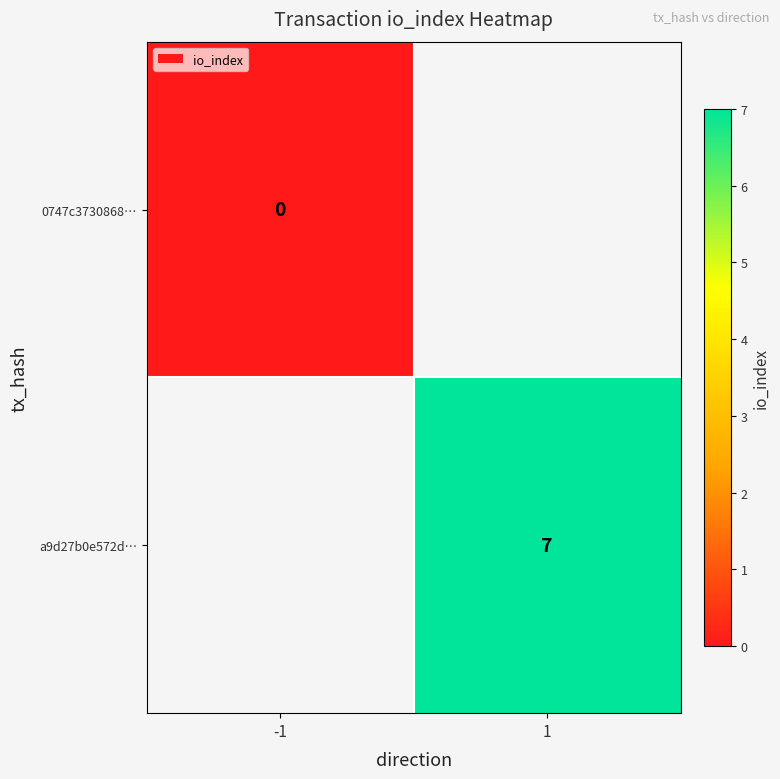

What is the greatest value displayed?

7.0